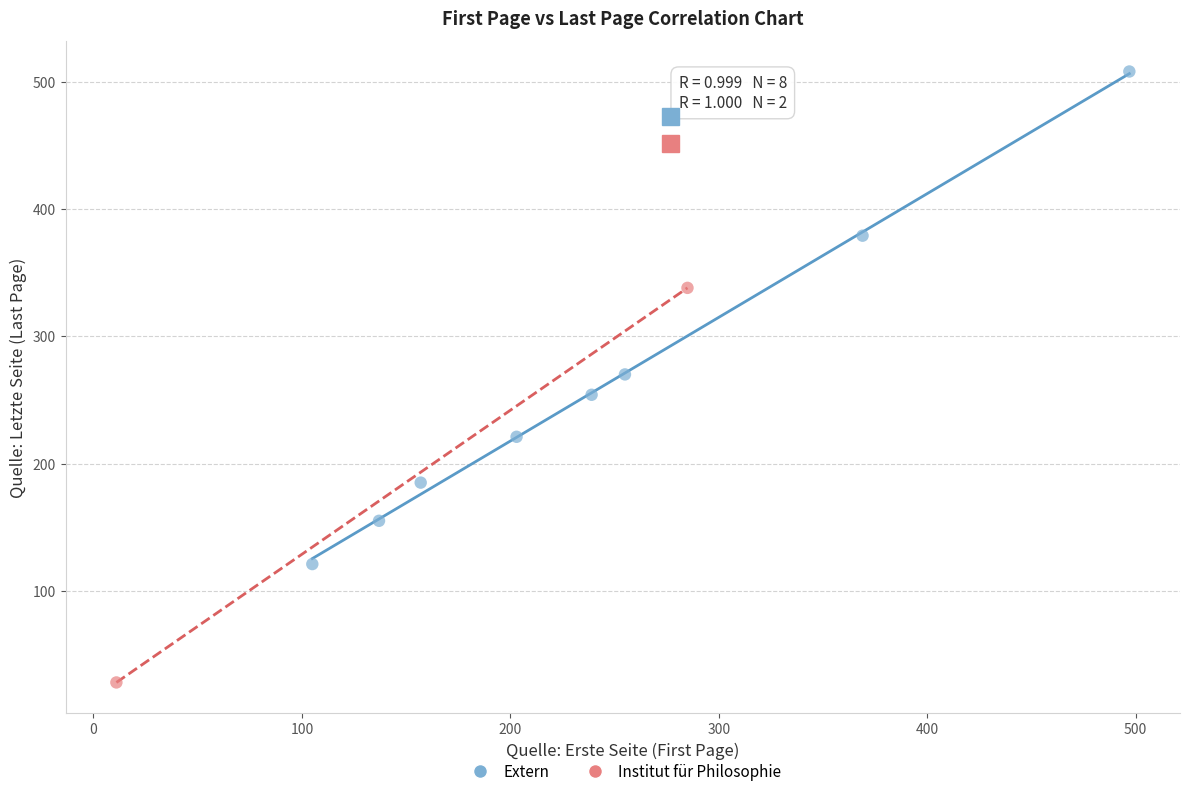

Which series reaches the maximum Y coordinate?

Extern